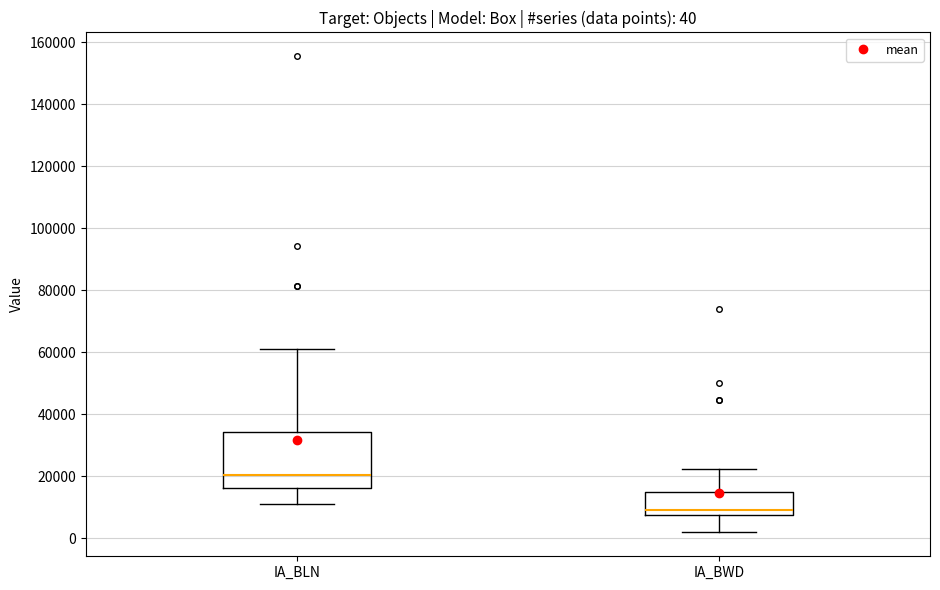

Which box's median line is the highest?

IA_BLN